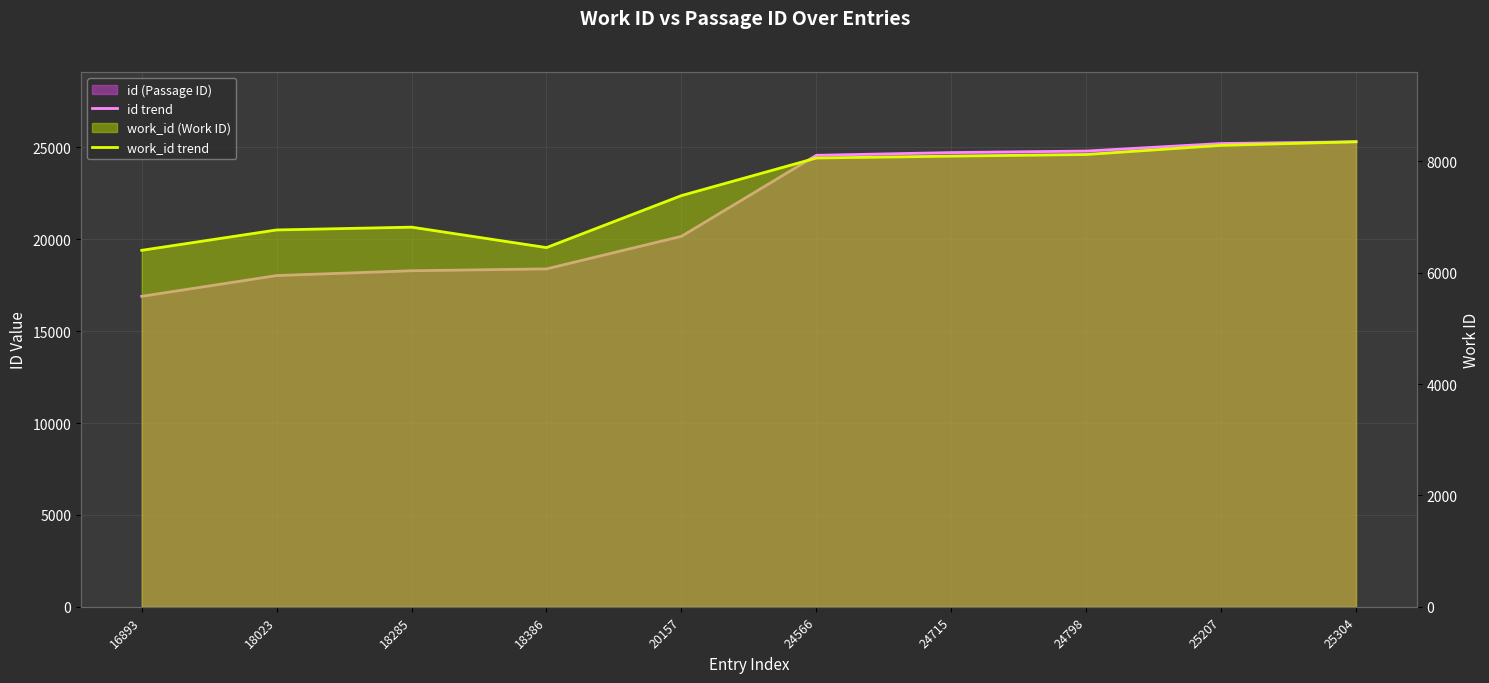

True or false: work_id trend and id trend cross at least once.

False